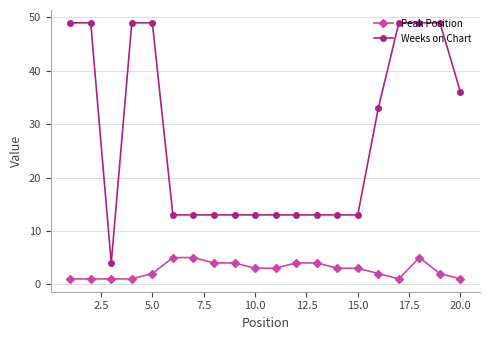

List the series in order of their overall mean, highest first.

Weeks on Chart, Peak Position